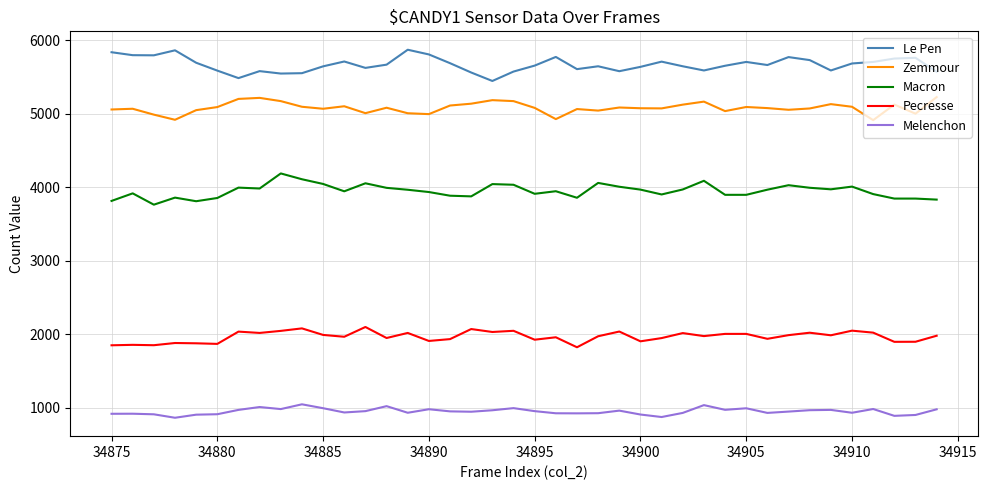

True or false: Le Pen and Melenchon cross at least once.

False